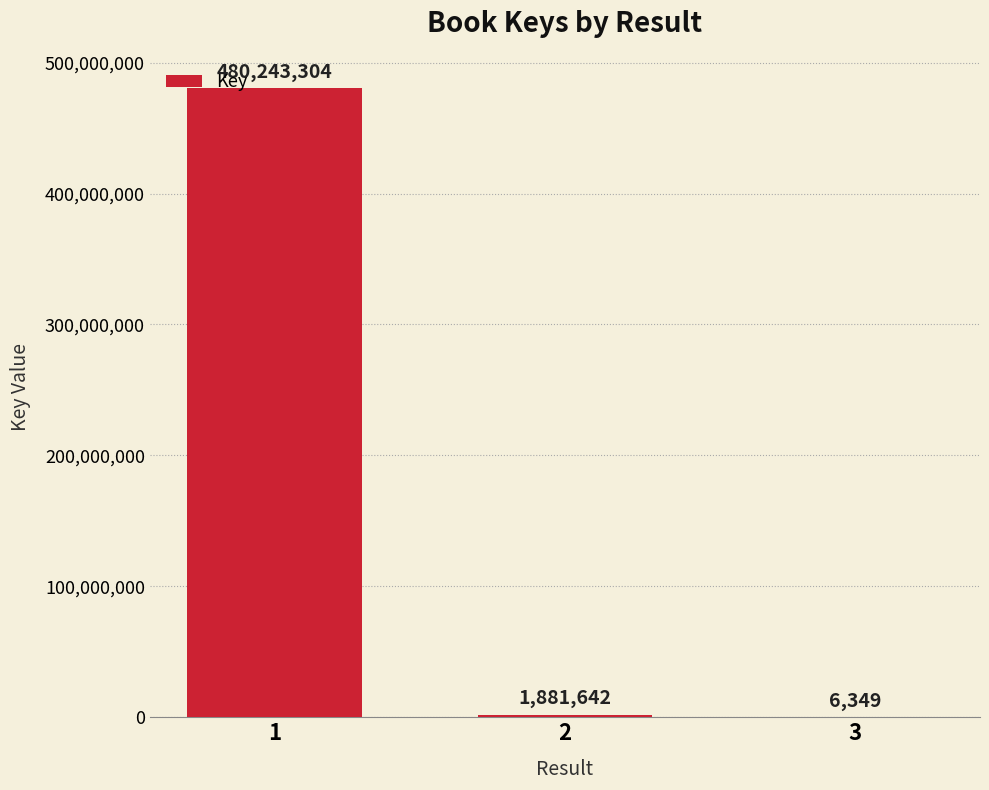

Read the value at 1, to the nearest 100.

480243300